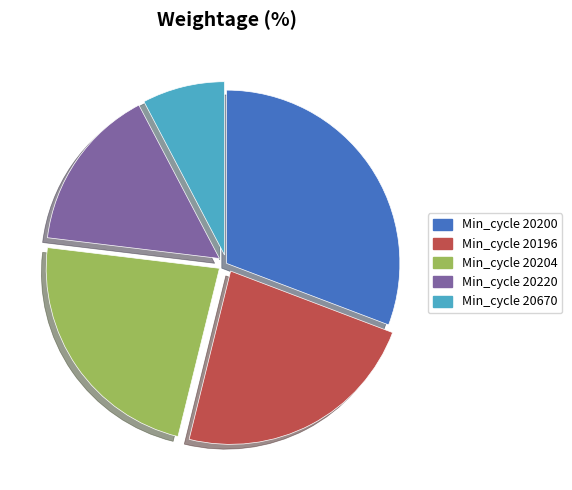

Which category has the biggest portion of the pie?

Min_cycle 20200